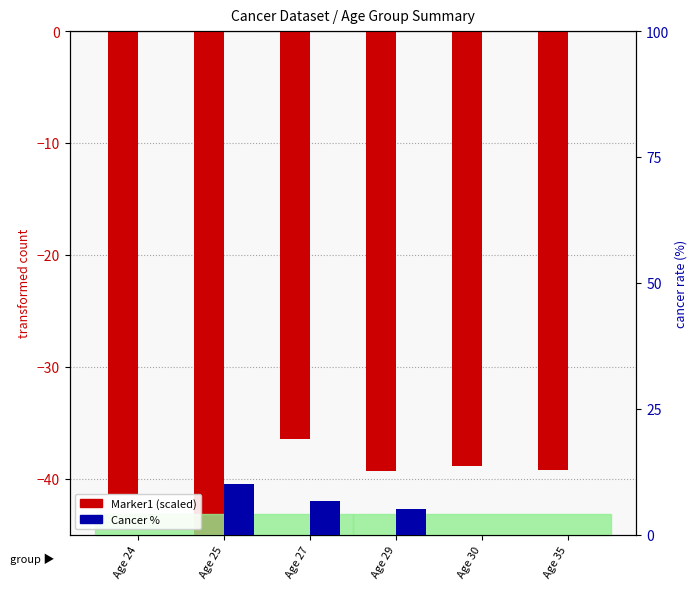

What is the sum of all Marker1 (scaled) values?

-241.8